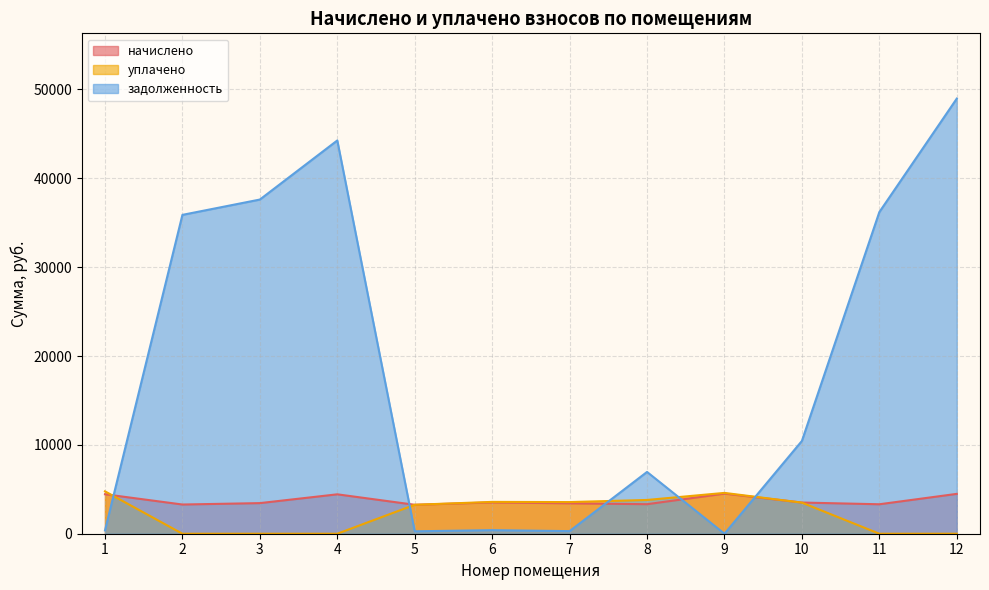

What is the maximum value shown in the chart?

48970.5